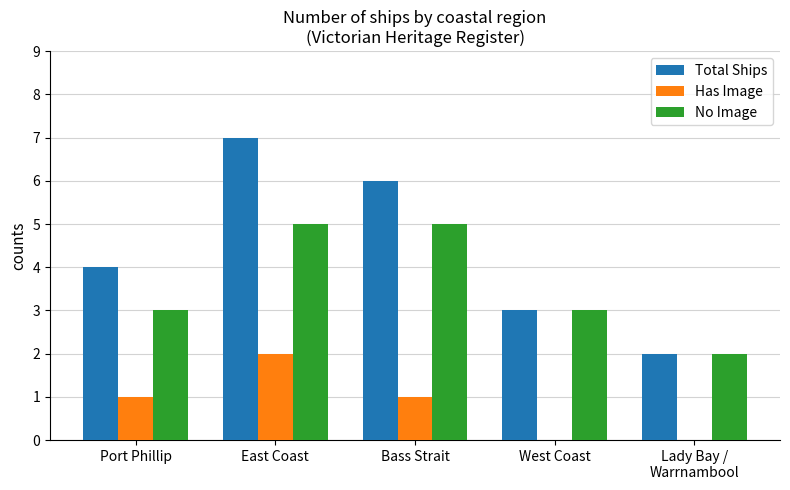

Reading right to left, extract all data points from this chart.

Total Ships: 2	3	6	7	4
Has Image: 0	0	1	2	1
No Image: 2	3	5	5	3